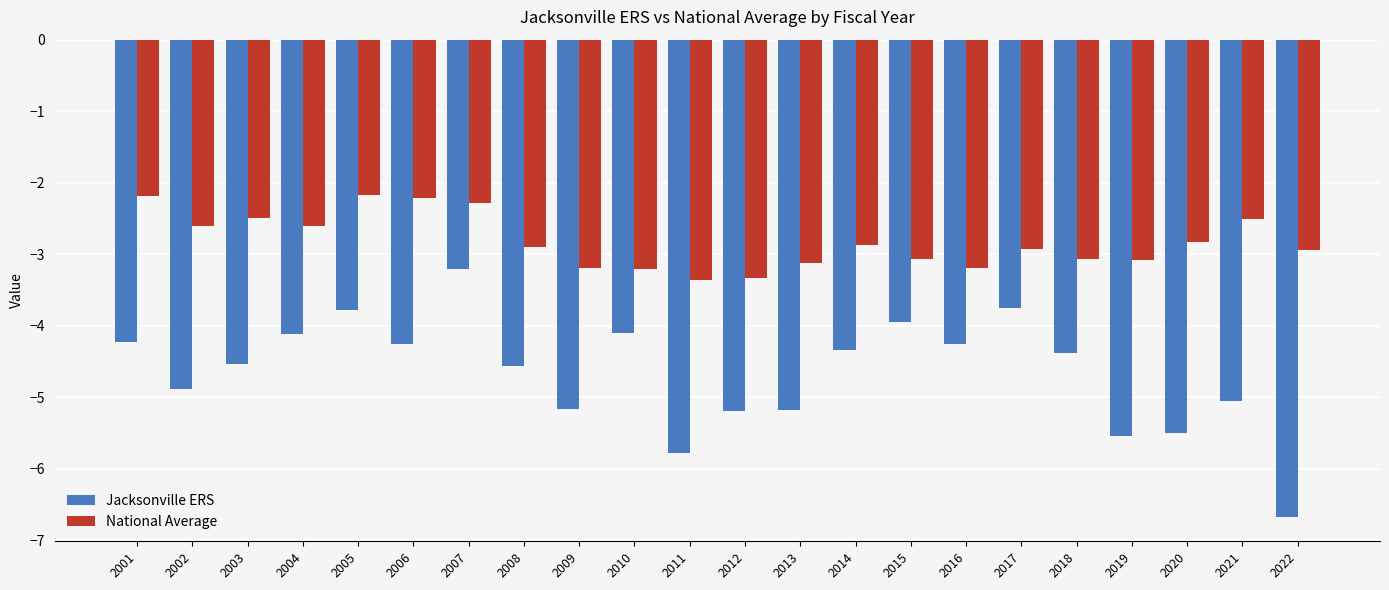

True or false: National Average has a value of -2.8 at 2020.

True